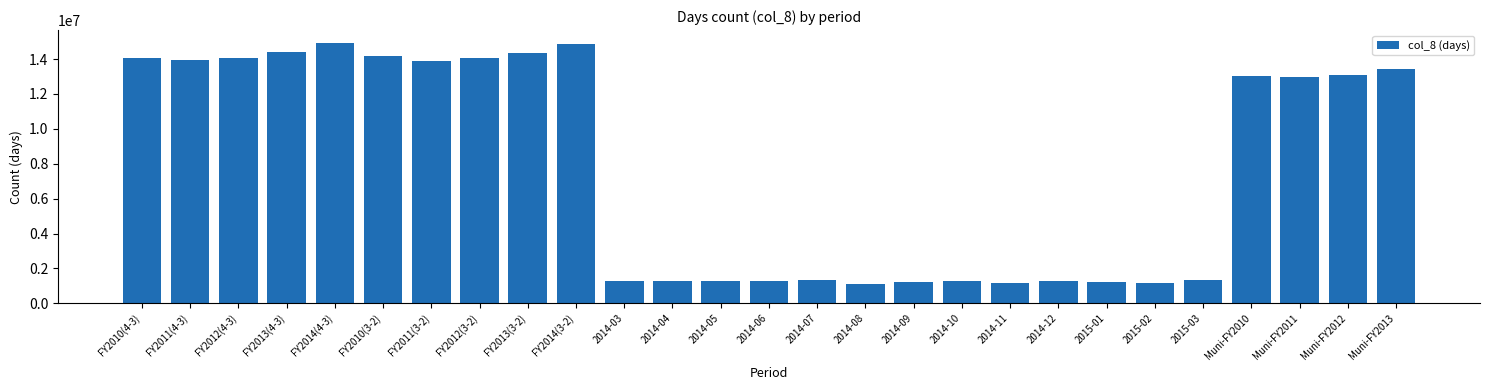

What is the difference between the maximum and minimum values?

13788662